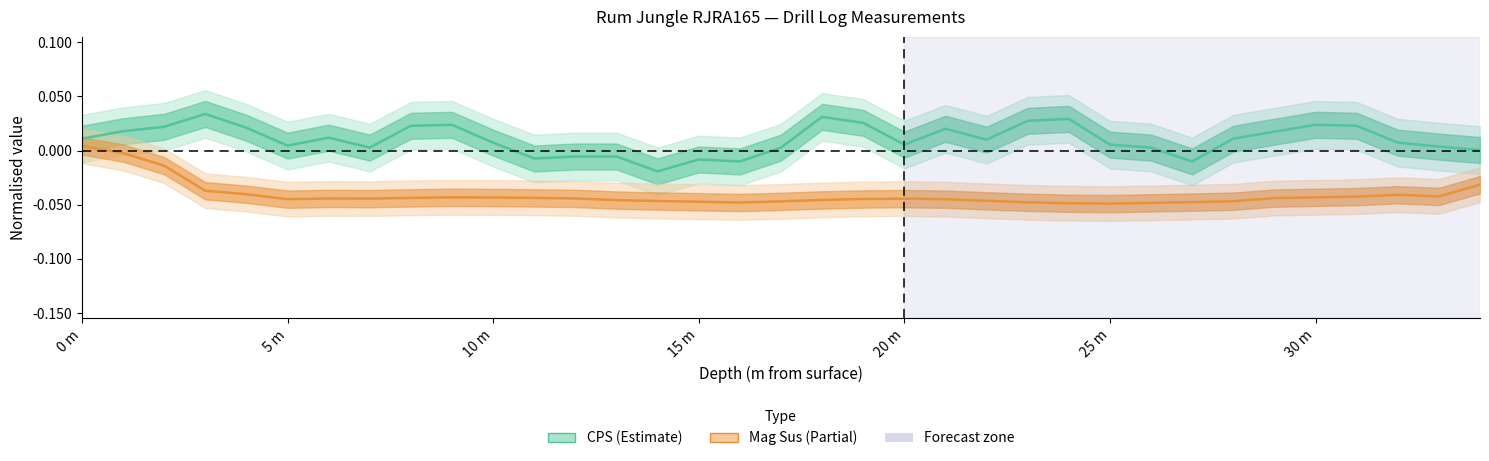

True or false: Mag Sus has a value of -0.0 at 30 m.

False